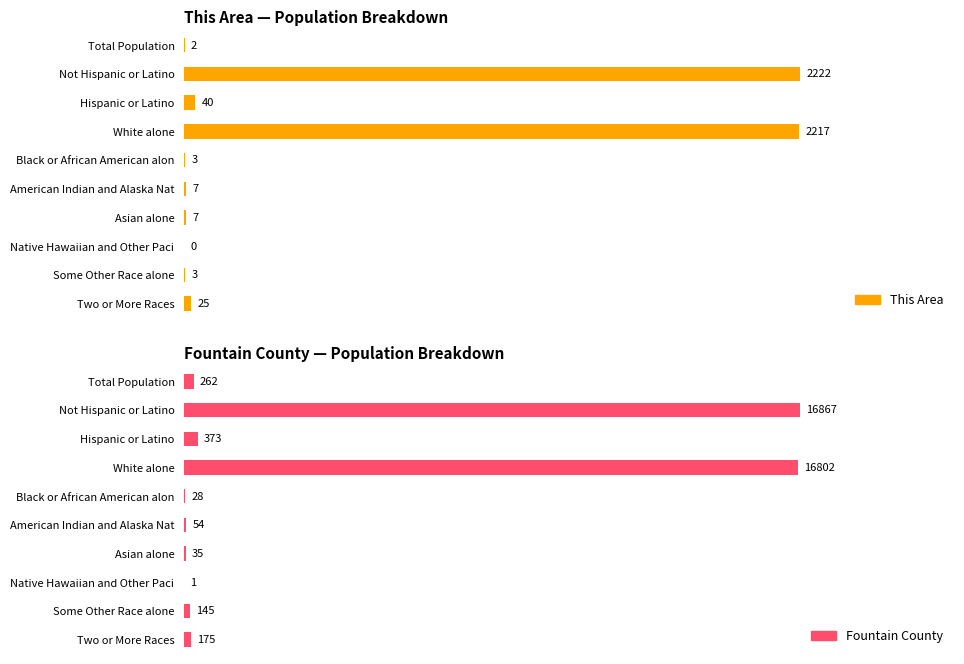

What is the difference between the maximum and minimum values in the This Area series?

2222